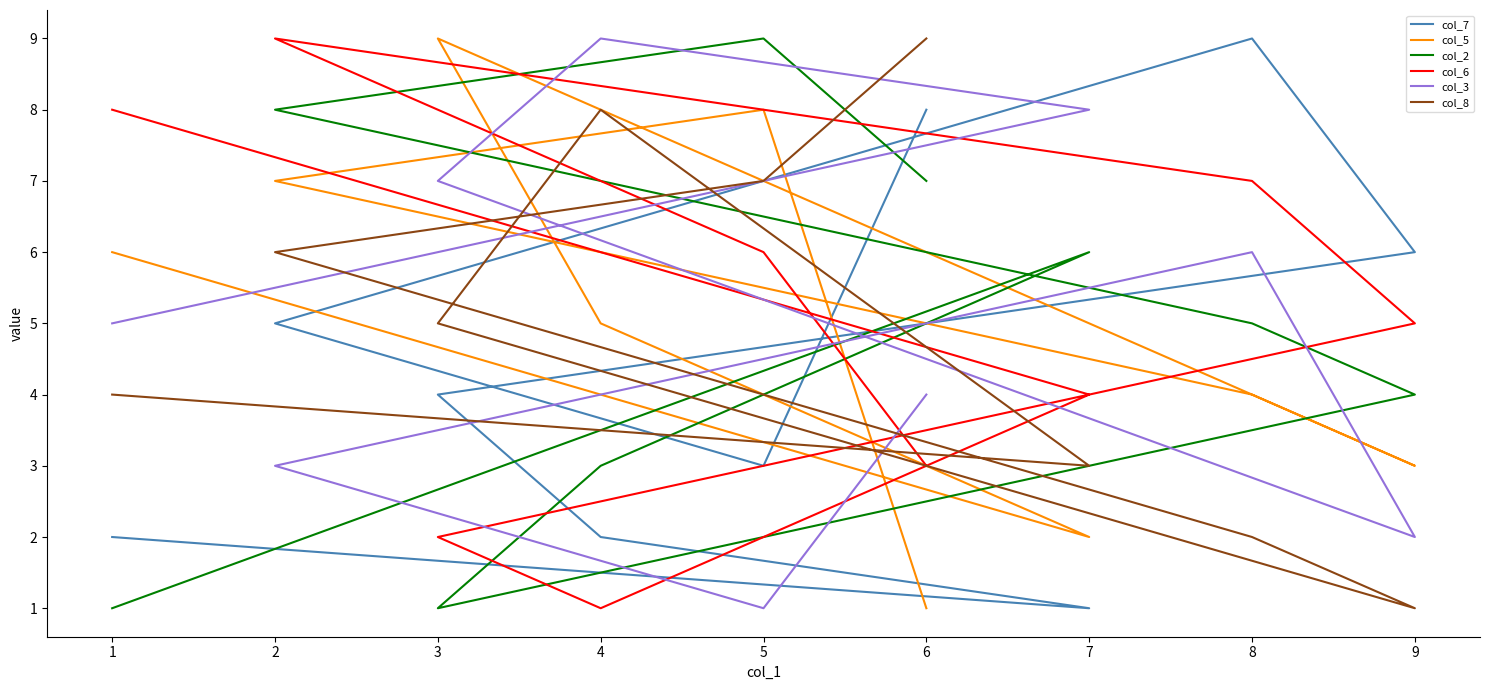

Which has a higher value, 2 or 4?

2